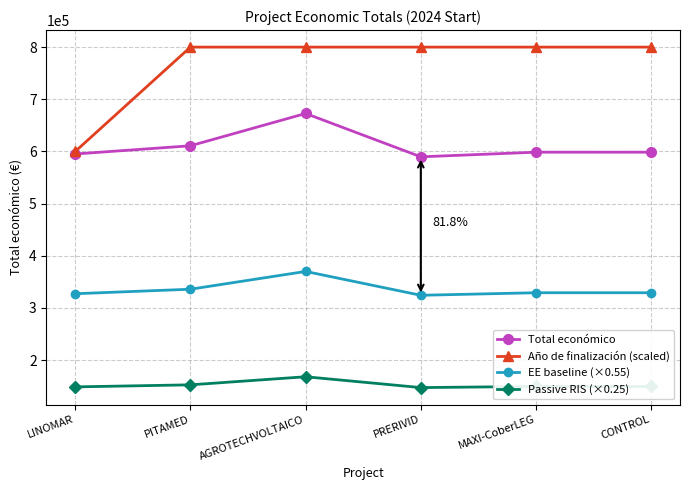

What is the lowest value of the Total económico series?

589731.0